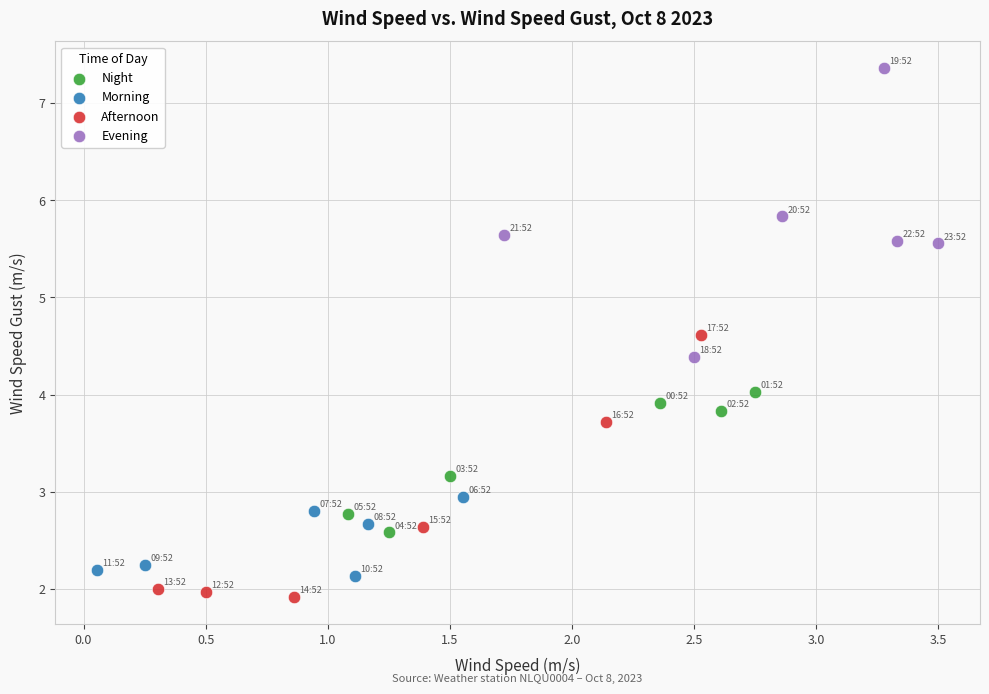

Which series has the widest spread of Y values?

Evening